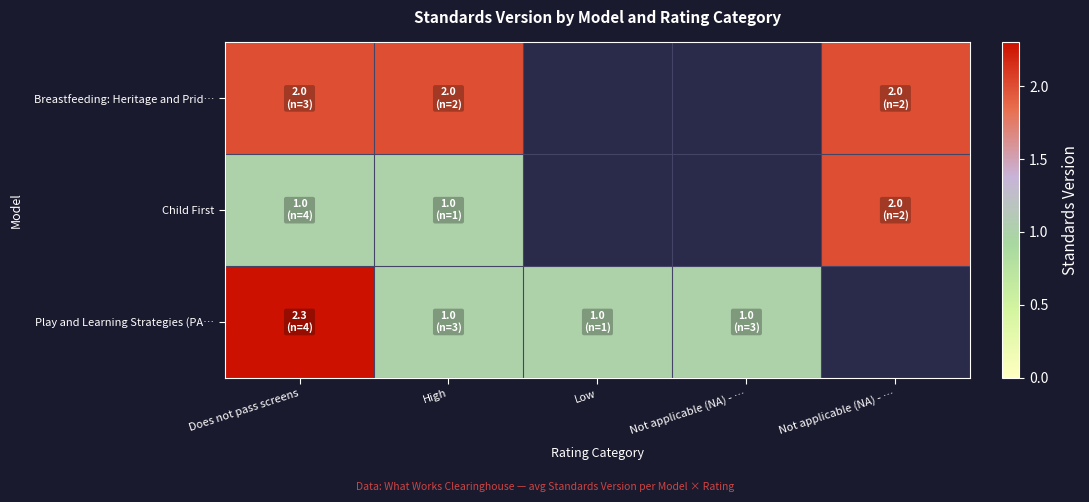

What is the total value across all series at Does not pass screens?

5.3